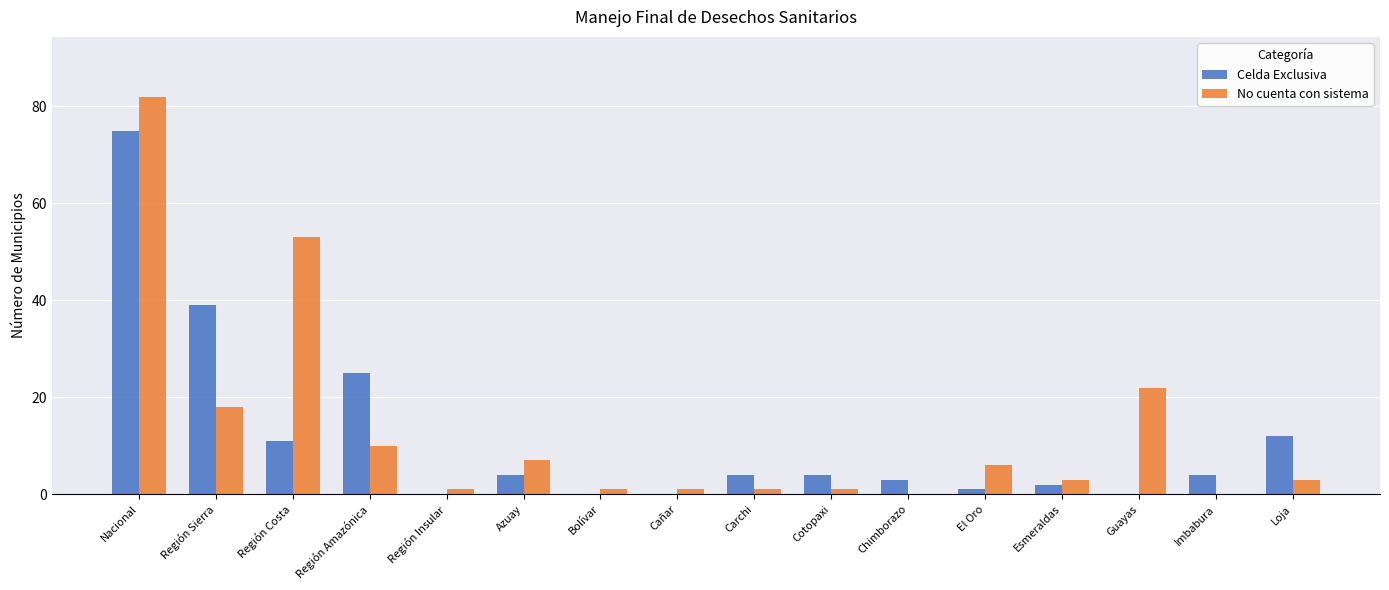

At which category is the sum across all series the highest?

Nacional